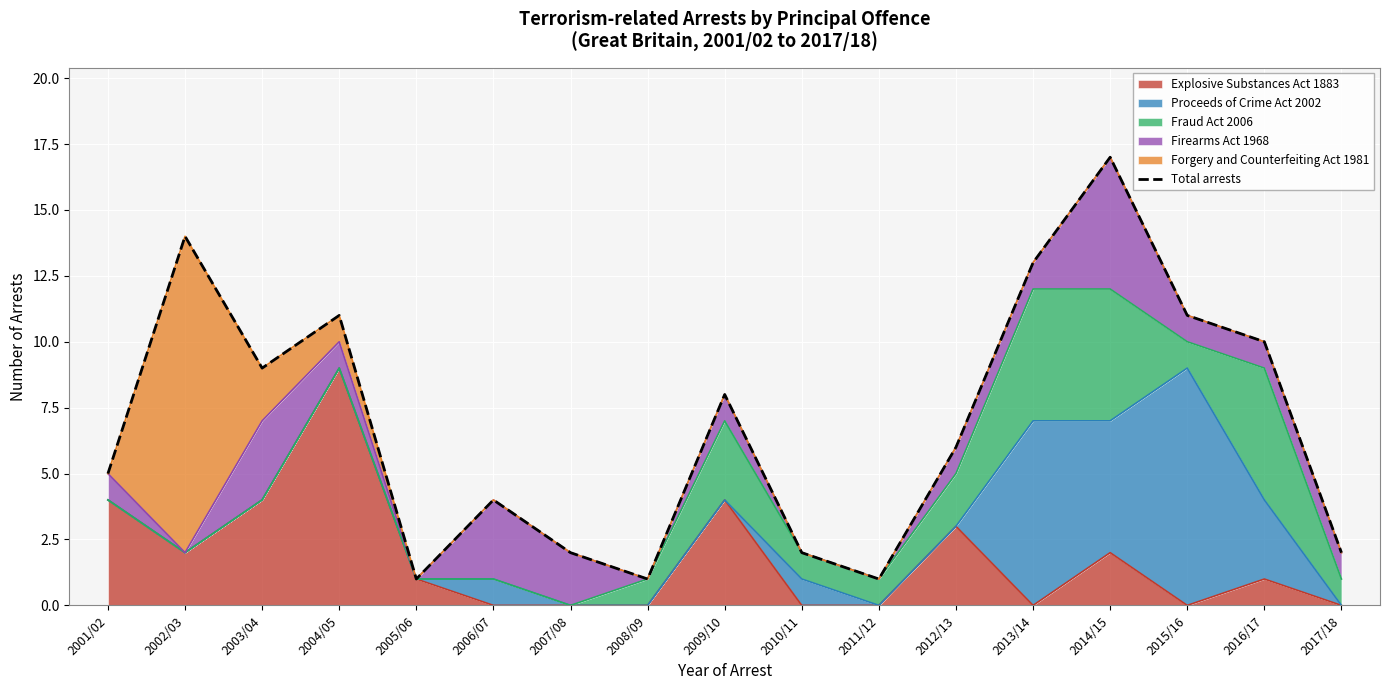

At which category does the chart reach its minimum across all series?

2005/06